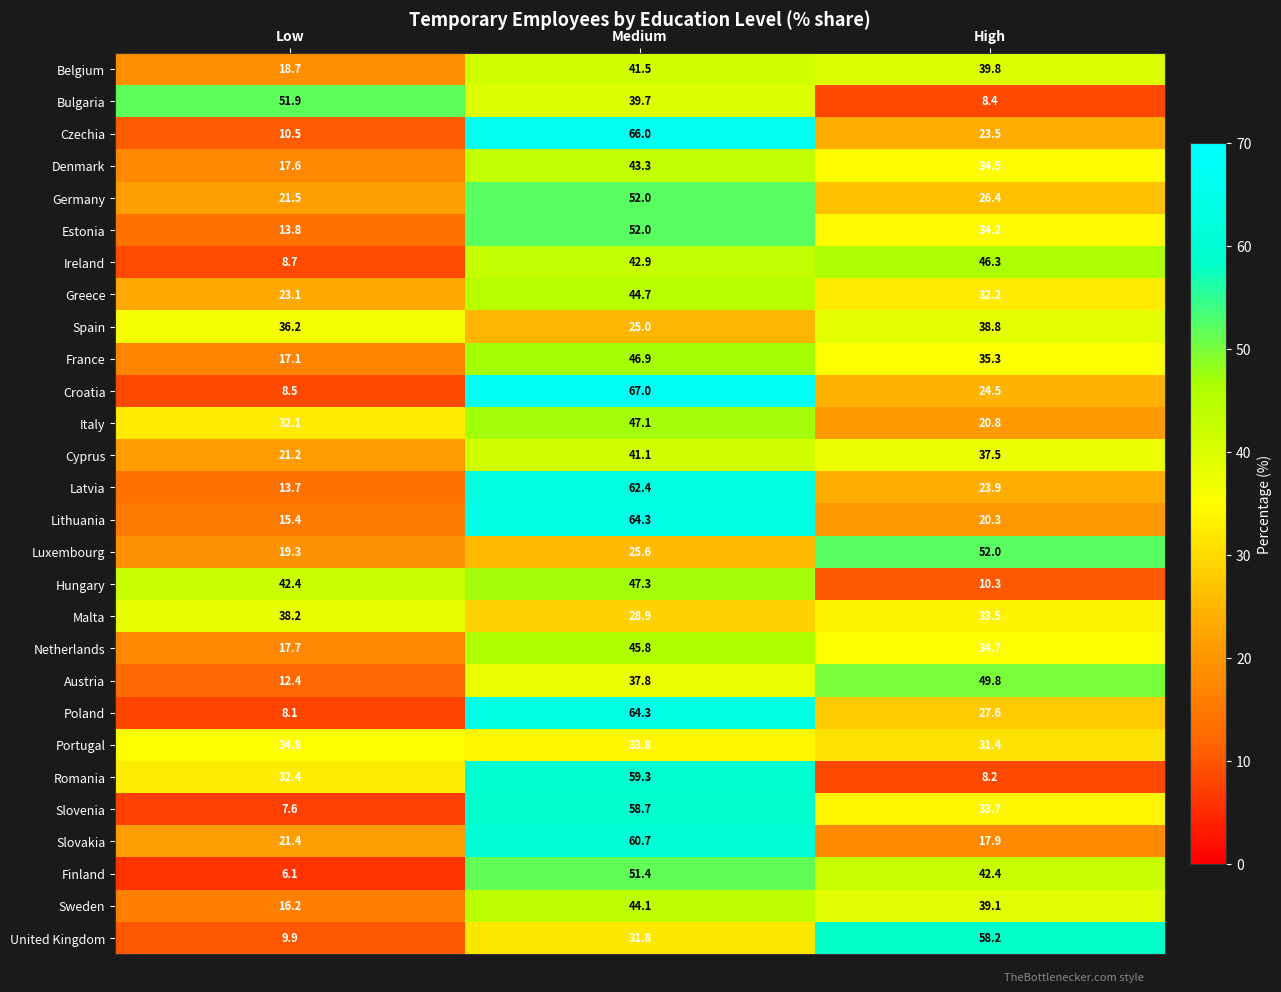

What is the minimum value shown in the chart?

6.1